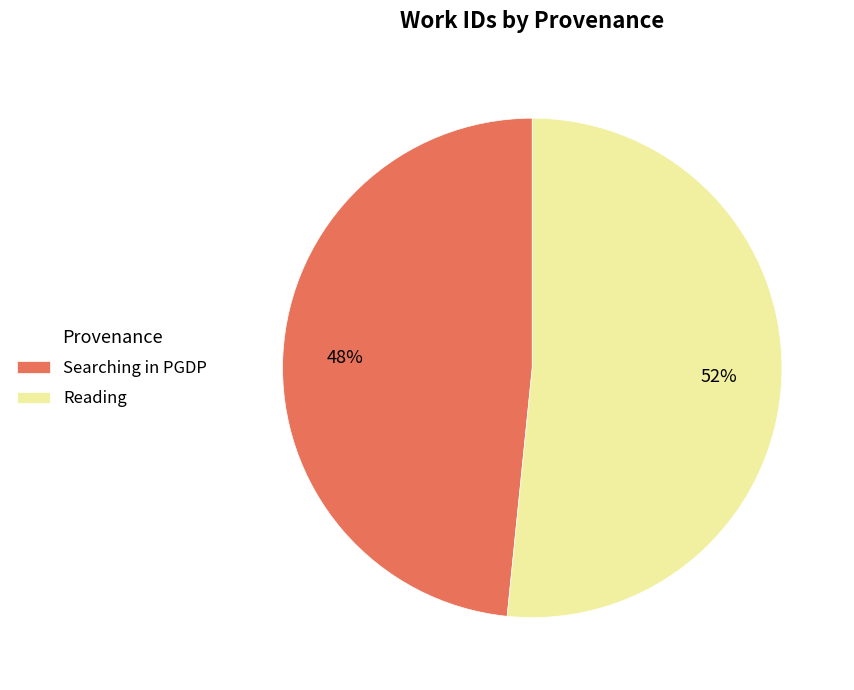

Combined, do Reading and Searching in PGDP account for over 50%?

Yes